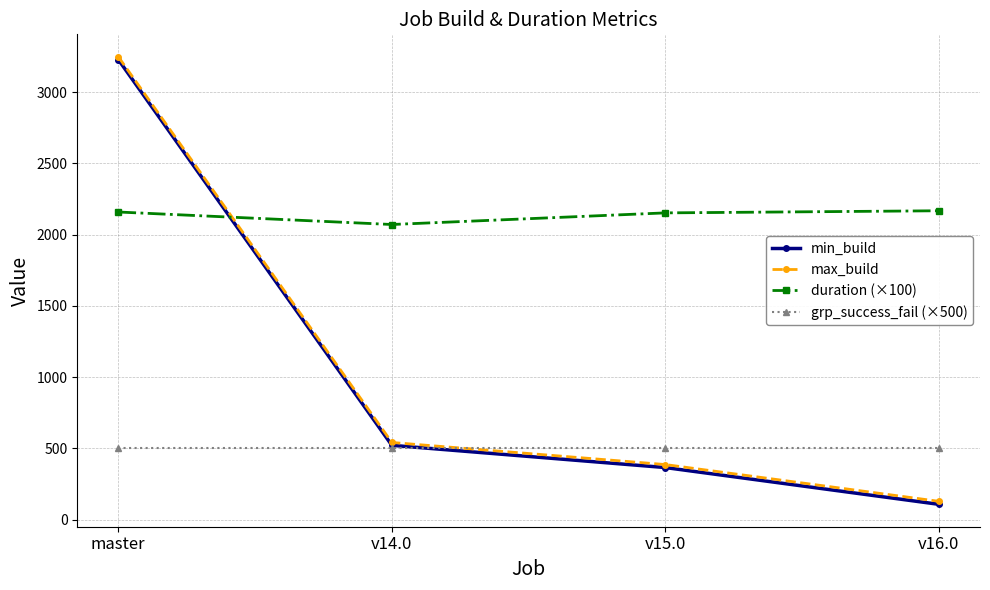

Between master and v15.0, which series saw the biggest shift?

min_build